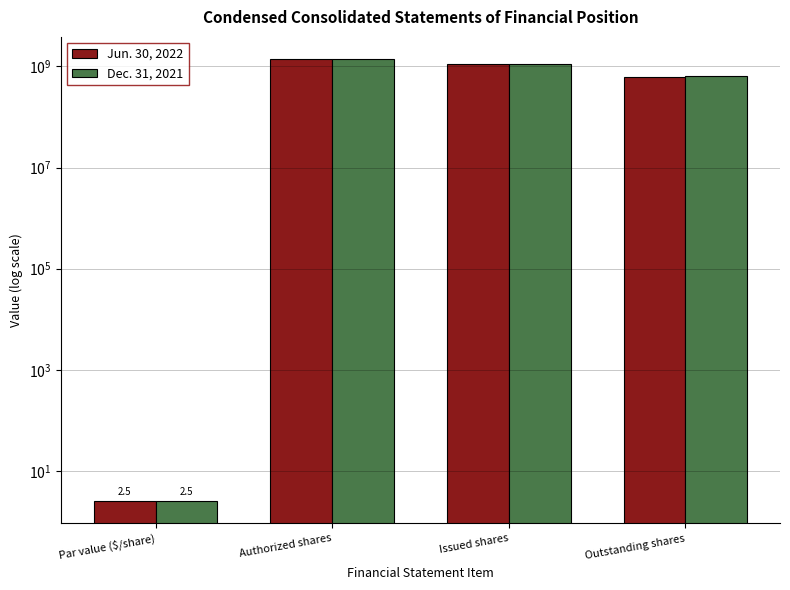

How many Dec. 31, 2021 values are between 638841656 and 1400000000?

3